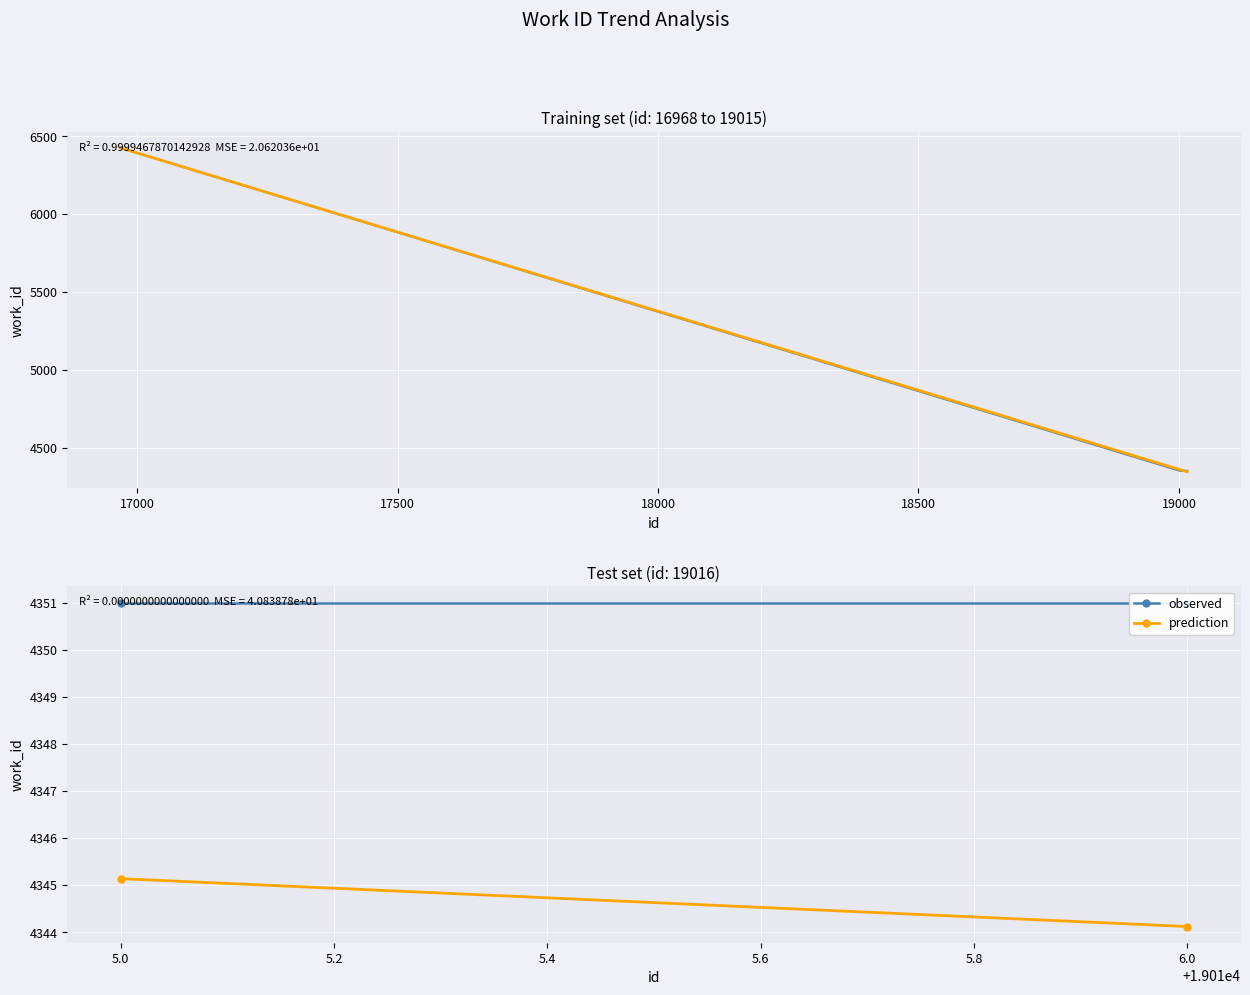

What is the smallest value displayed?

4344.1